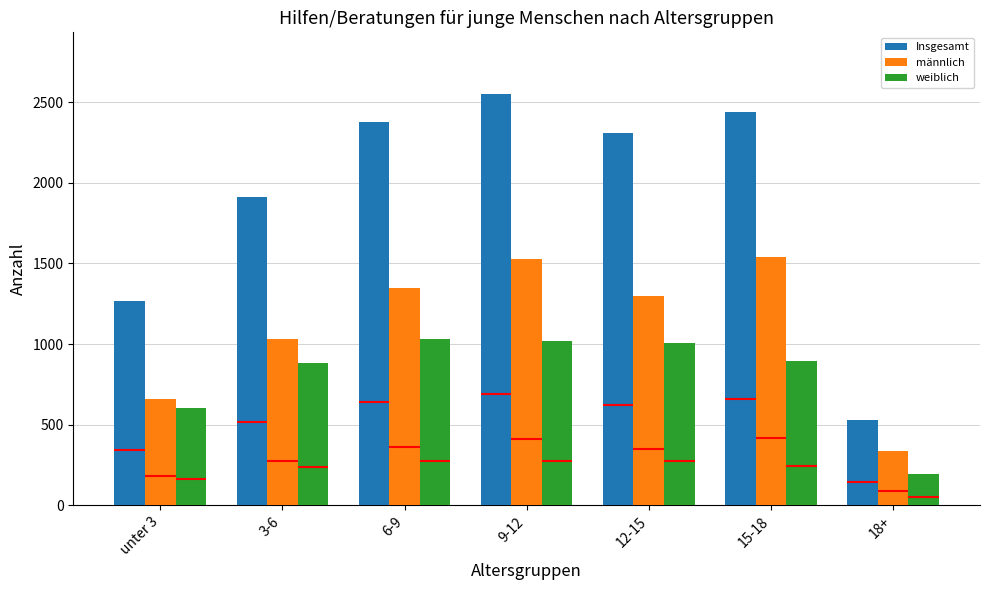

Which has a higher value, unter 3 or 15-18?

15-18